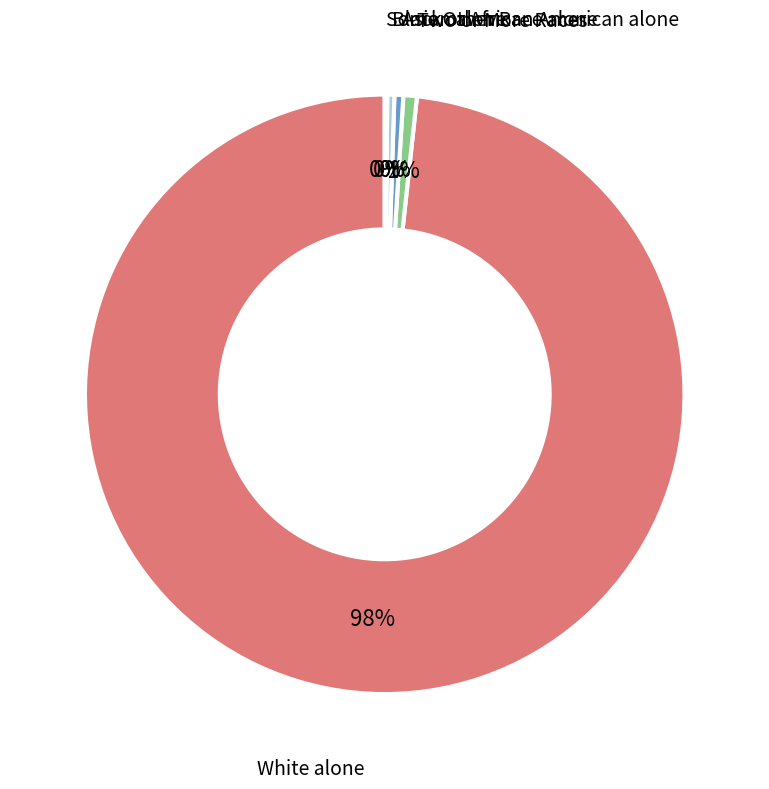

Which slice is the largest?

White alone